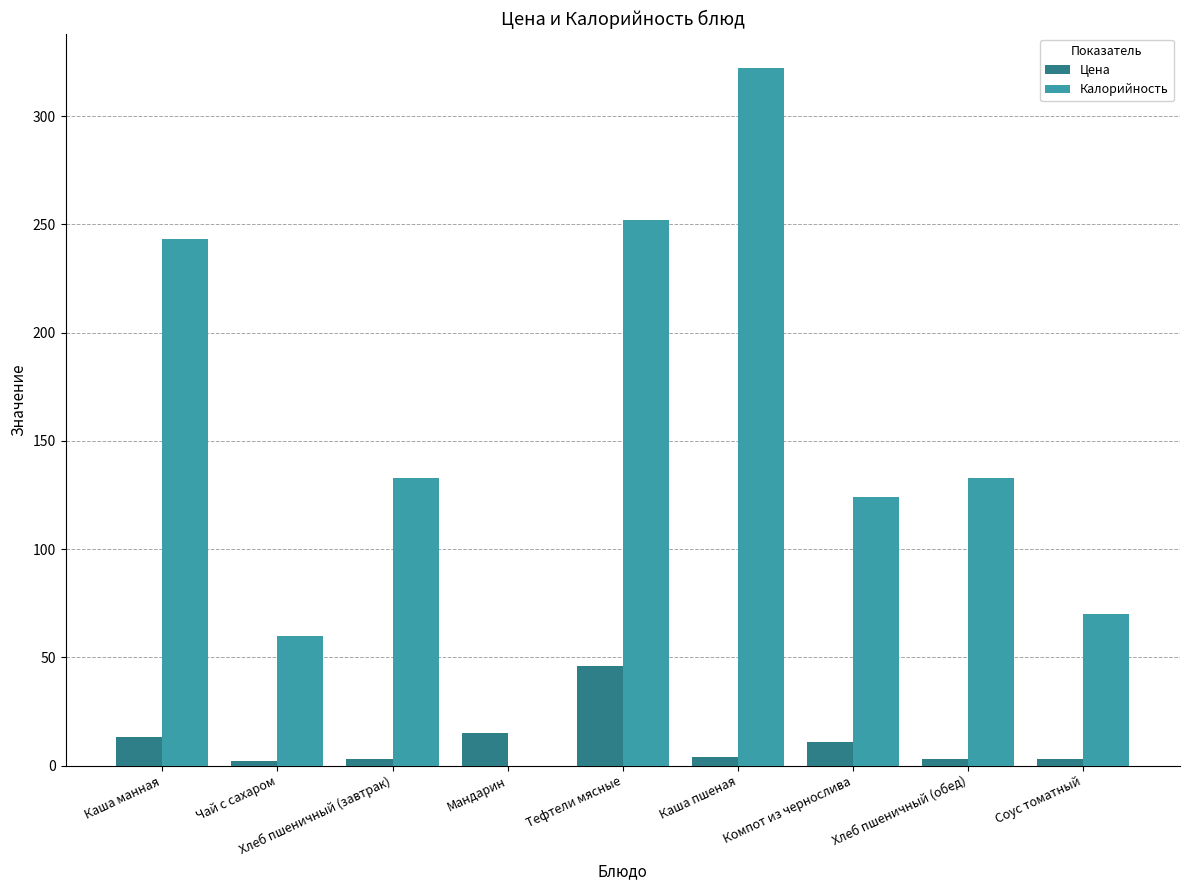

Which series has the widest spread of values?

Калорийность